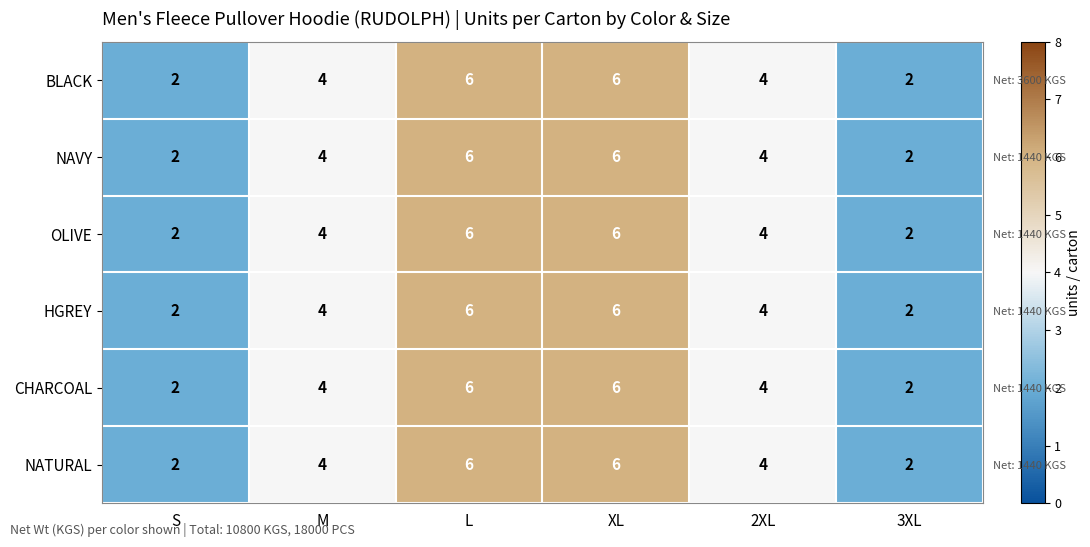

At which label does NATURAL reach its peak?

L